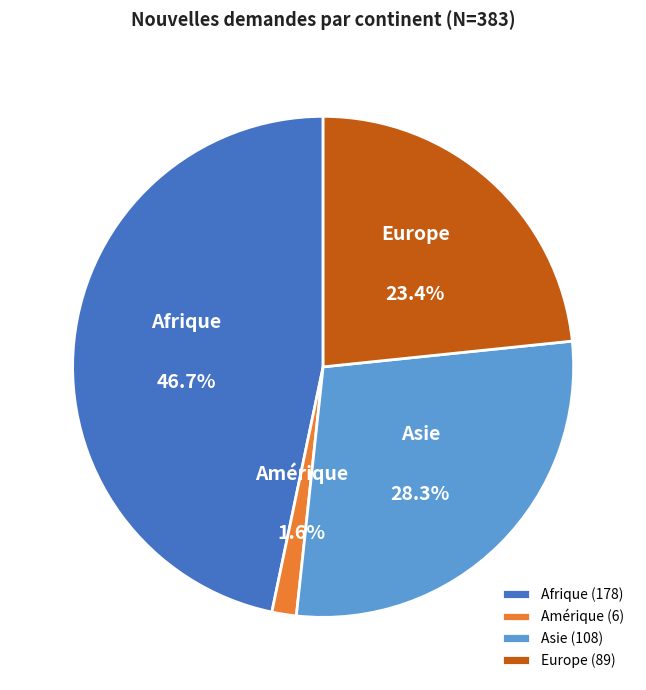

Is Amérique the majority of the pie?

No